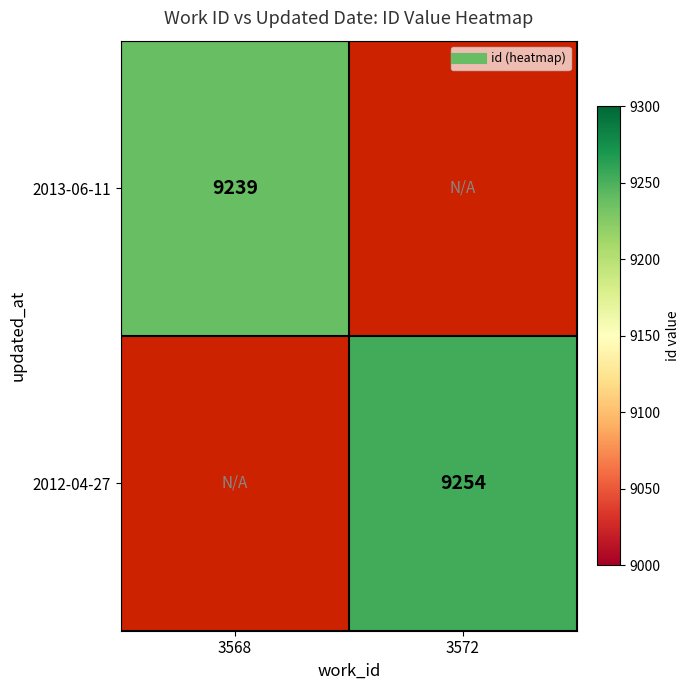

At which category is the sum across all series the highest?

3572